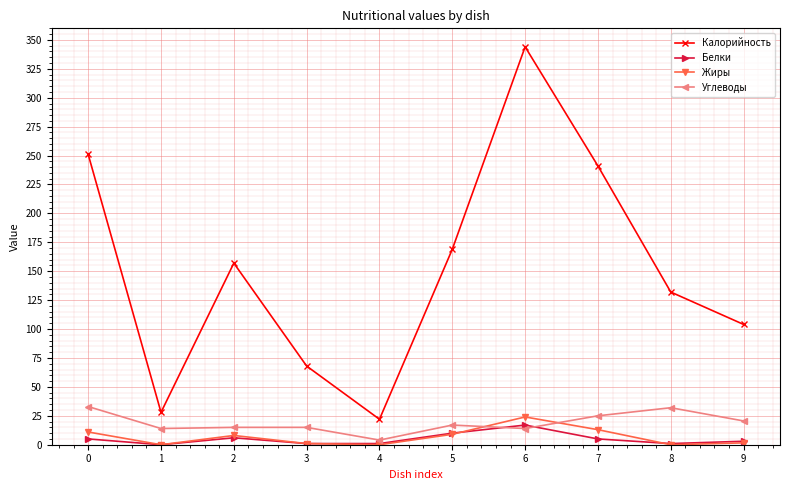

Which series has the largest total across all categories?

Калорийность